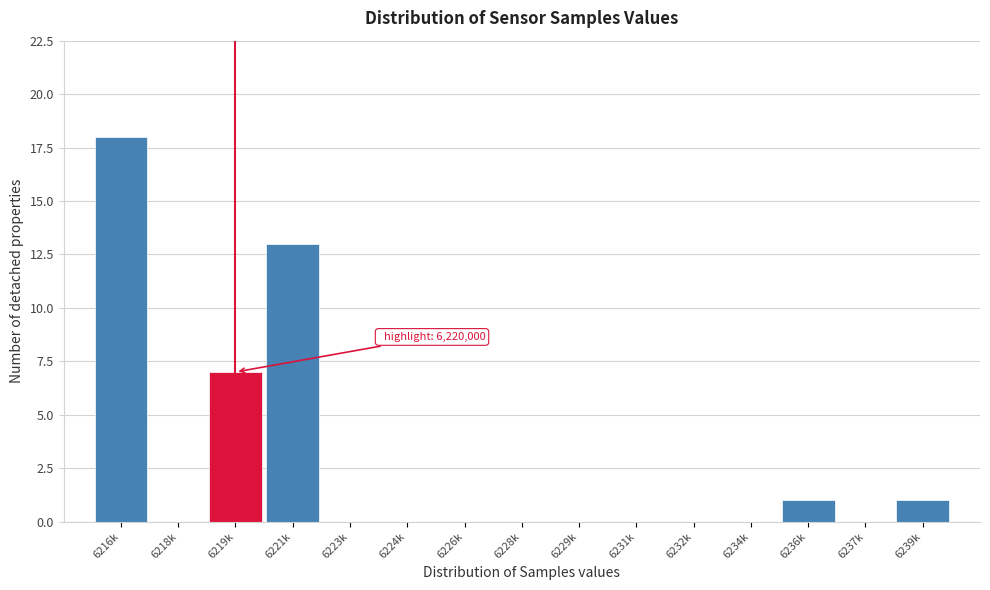

Reading left to right, what are all the values shown in this chart?

6216k=18	6218k=0	6219k=7	6221k=13	6223k=0	6224k=0	6226k=0	6228k=0	6229k=0	6231k=0	6232k=0	6234k=0	6236k=1	6237k=0	6239k=1